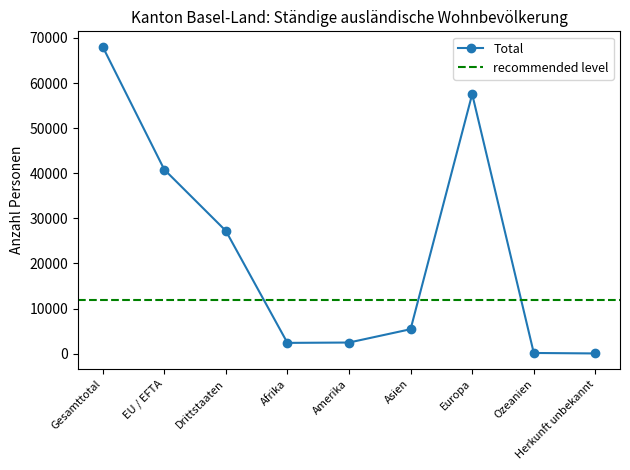

Which series has the largest total across all categories?

Total